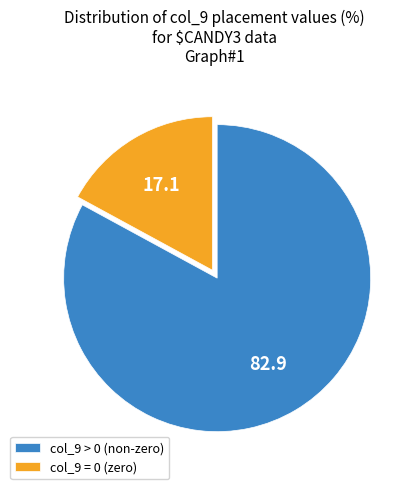

Do col_9 = 0 (zero) and col_9 > 0 (non-zero) together represent more than half of the pie?

Yes